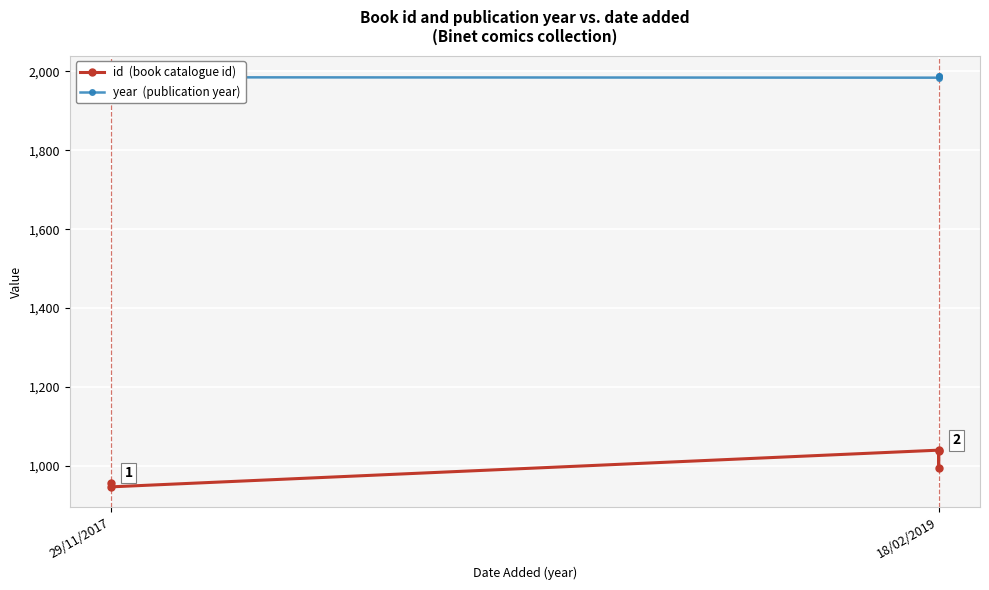

At which category does year  (publication year) reach its first local peak?

29/11/2017